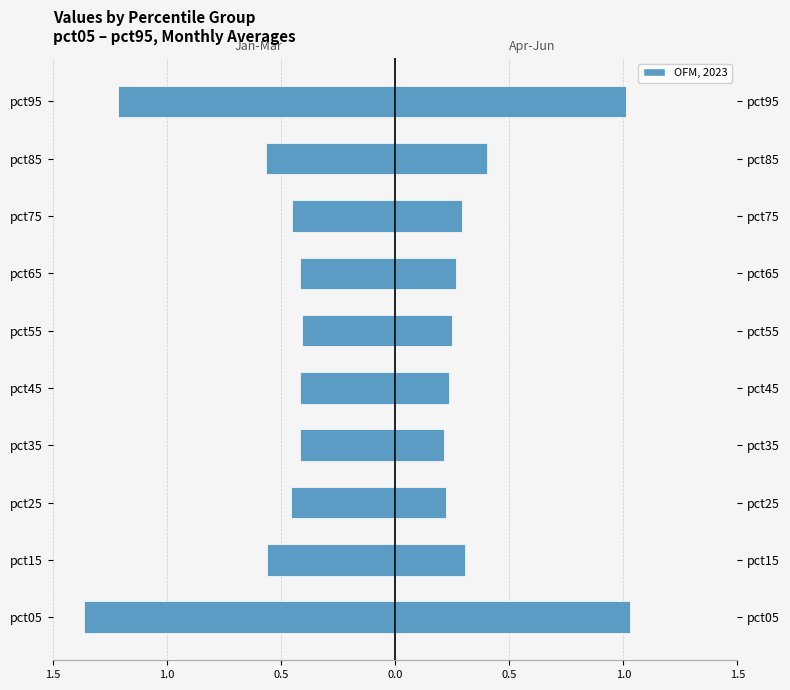

At how many categories does at least one series exceed 0?

10